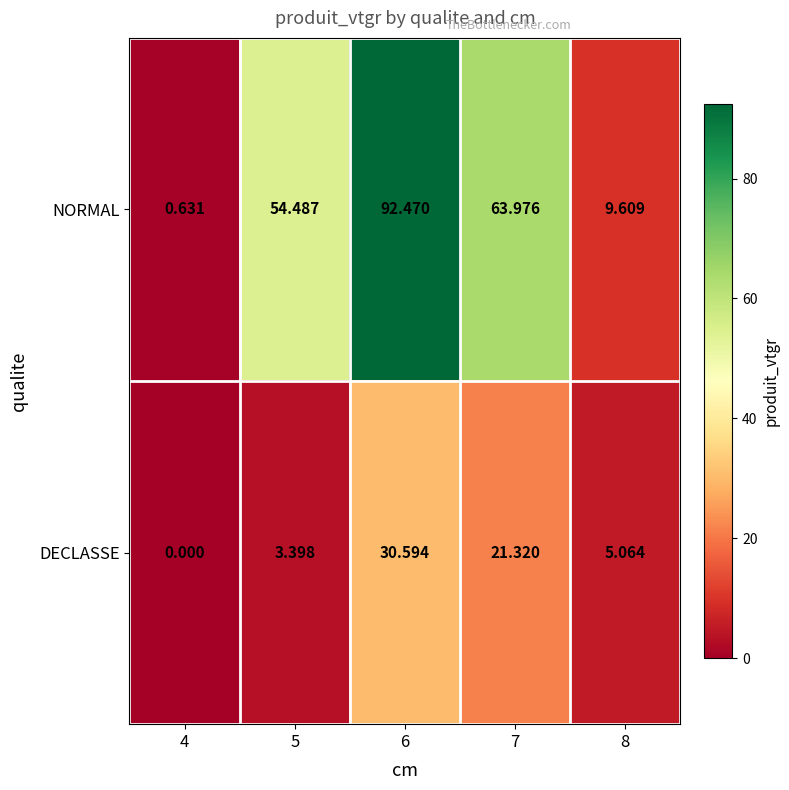

Which series has the widest spread of values?

NORMAL